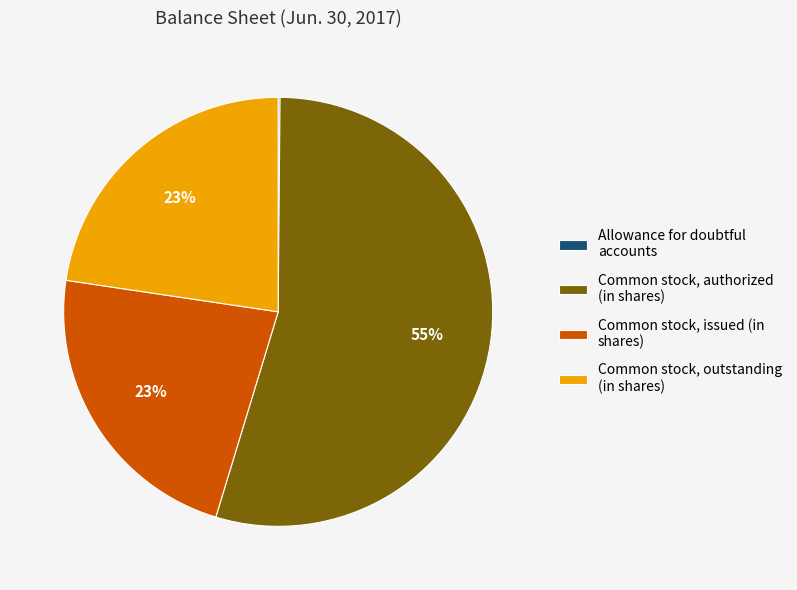

Is it true that Common stock, outstanding (in shares) is 12% of the pie?

False